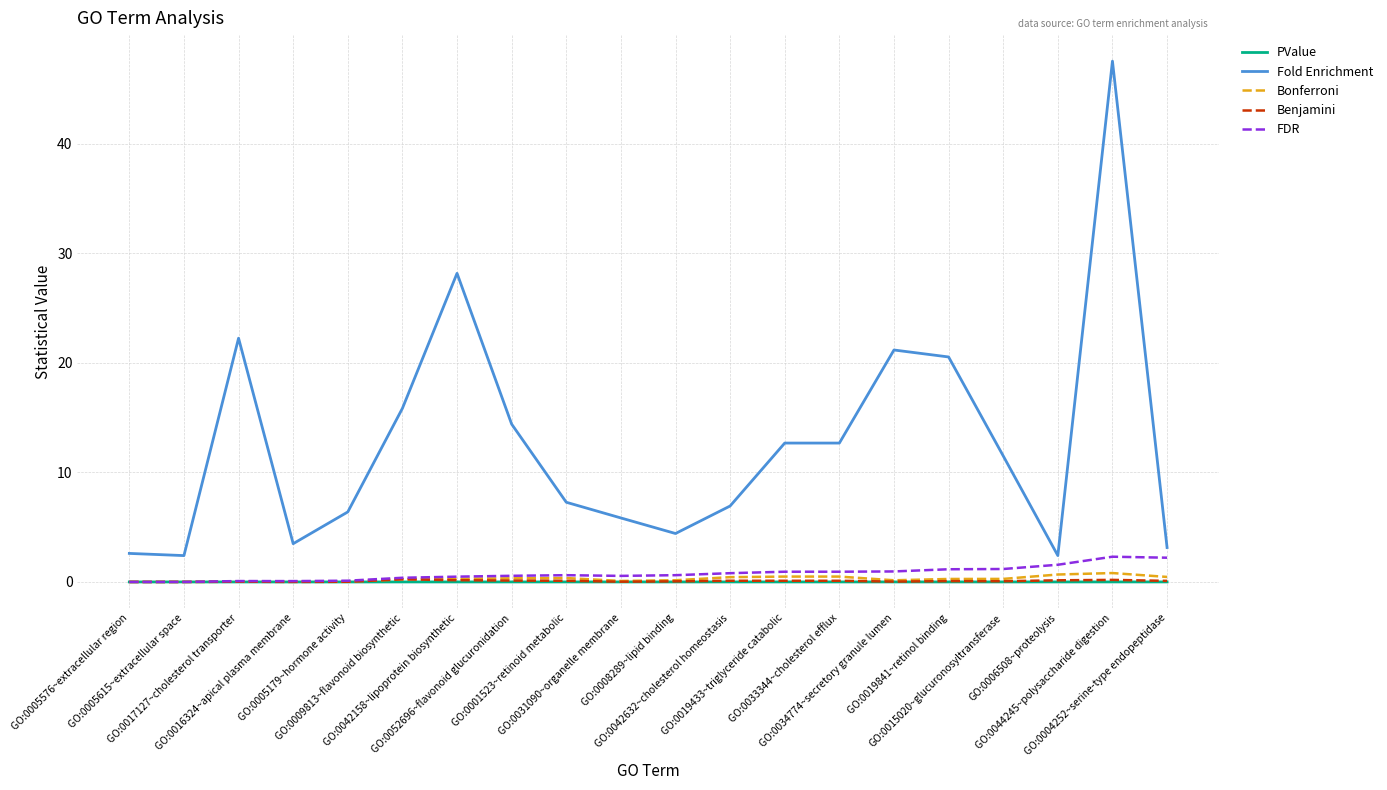

How many lines are shown in the chart?

5